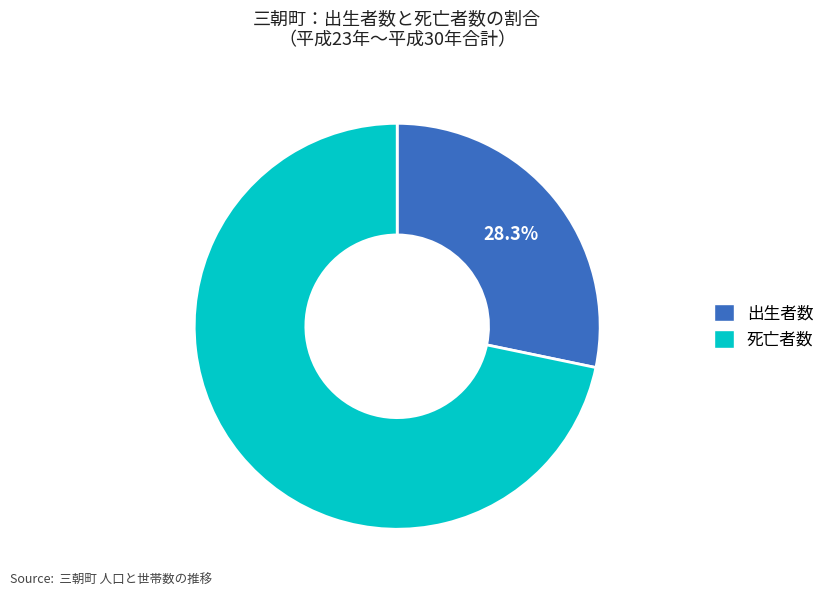

How many slices are in this pie chart?

2